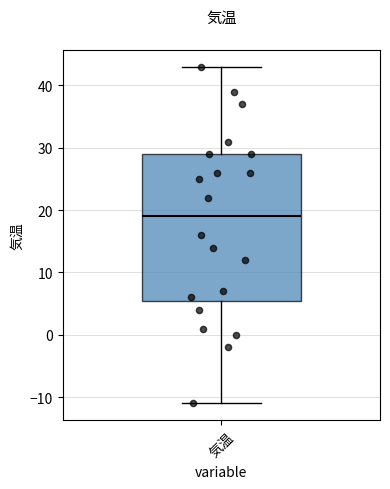

Transcribe this box plot: give where the median line is, the range the box spans, and where the two whiskers end, as read against the y-axis. The values are not printed on the chart, so give them approximately, as read against the axis.

median 19, box 6 to 29, whiskers -11 to 43